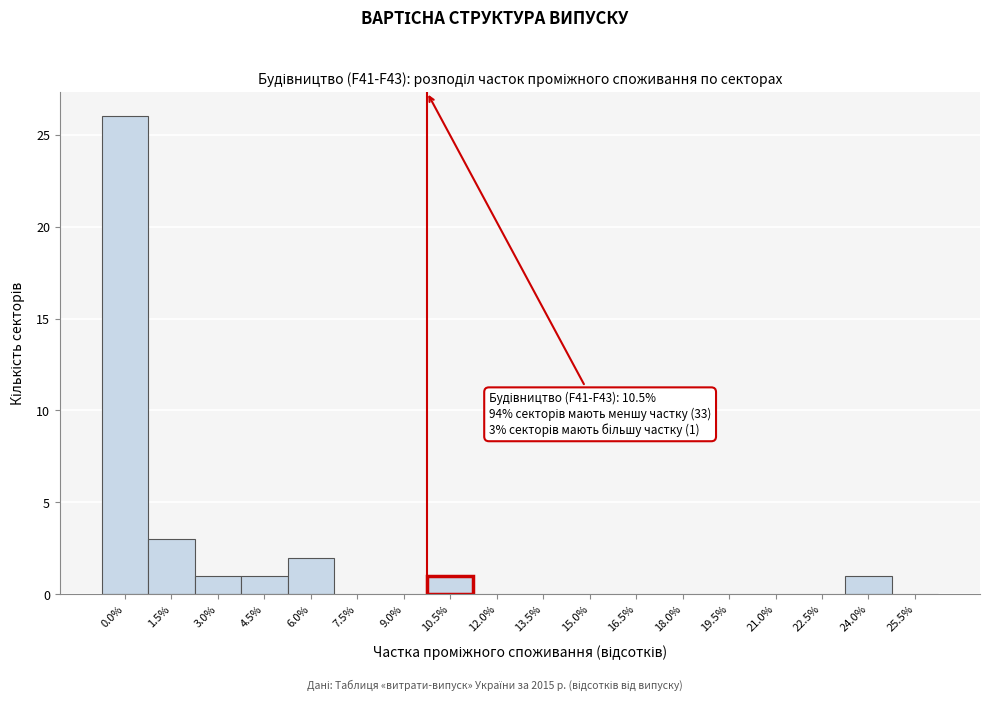

Reading right to left, what are all the values shown in this chart?

25.5%=0	24.0%=1	22.5%=0	21.0%=0	19.5%=0	18.0%=0	16.5%=0	15.0%=0	13.5%=0	12.0%=0	10.5%=1	9.0%=0	7.5%=0	6.0%=2	4.5%=1	3.0%=1	1.5%=3	0.0%=26